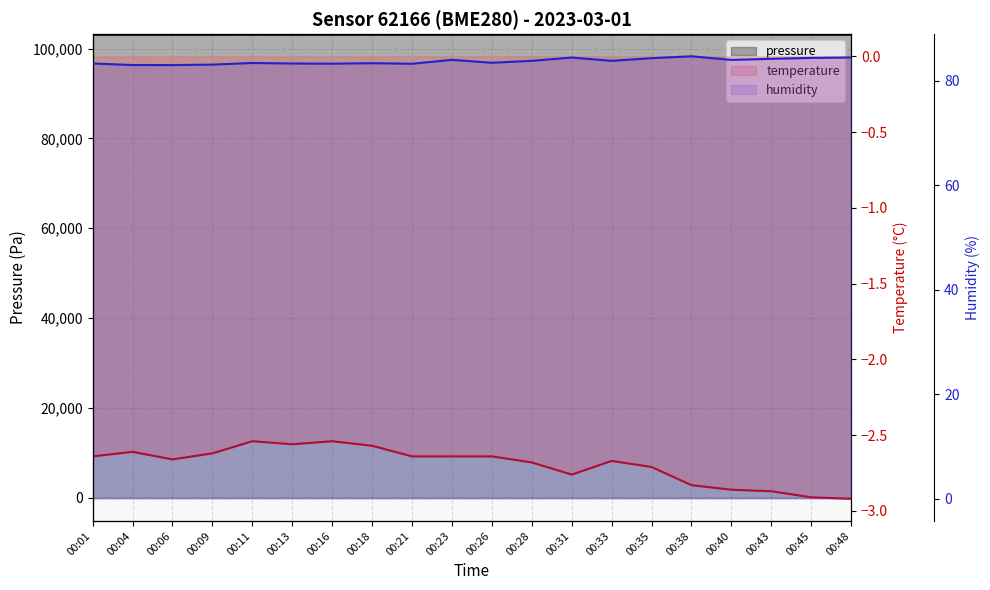

Reading right to left, transcribe all the data shown in this chart.

pressure: 103167.8	103167.0	103171.7	103160.4	103155.4	103171.1	103174.9	103154.2	103162.6	103169.9	103167.2	103168.2	103170.4	103167.2	103163.5	103172.4	103166.6	103155.8	103164.9	103163.0
temperature: -2.9	-2.9	-2.9	-2.9	-2.8	-2.7	-2.7	-2.8	-2.7	-2.6	-2.6	-2.6	-2.6	-2.5	-2.6	-2.5	-2.6	-2.7	-2.6	-2.6
humidity: 84.4	84.3	84.2	84.0	84.7	84.3	83.8	84.4	83.8	83.4	84.0	83.2	83.3	83.2	83.3	83.4	83.1	83.0	83.0	83.3